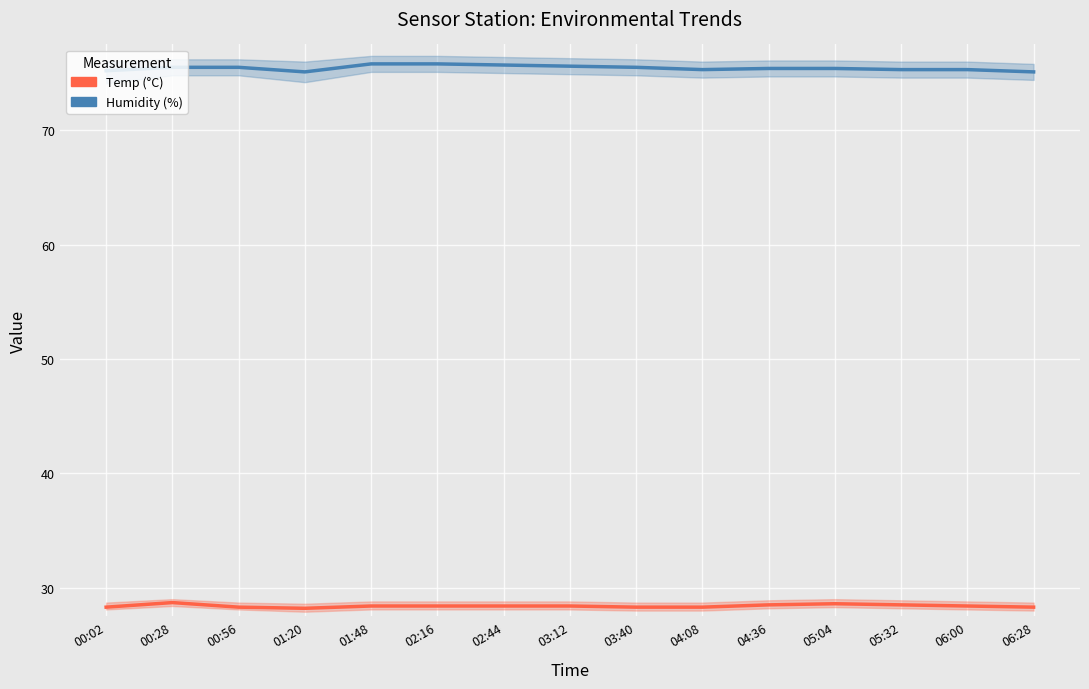

What is the difference between the maximum and minimum values in the Temp series?

0.5